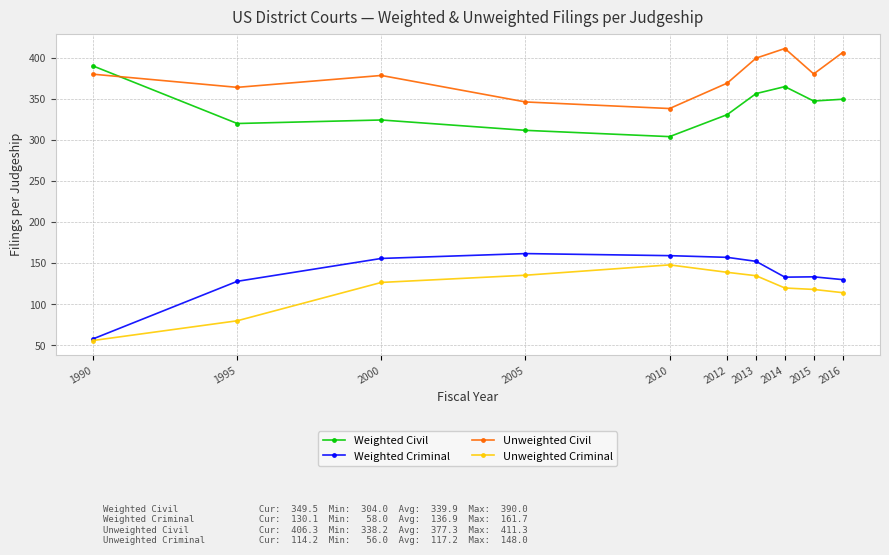

How many values in the Weighted Criminal series exceed 152?

5